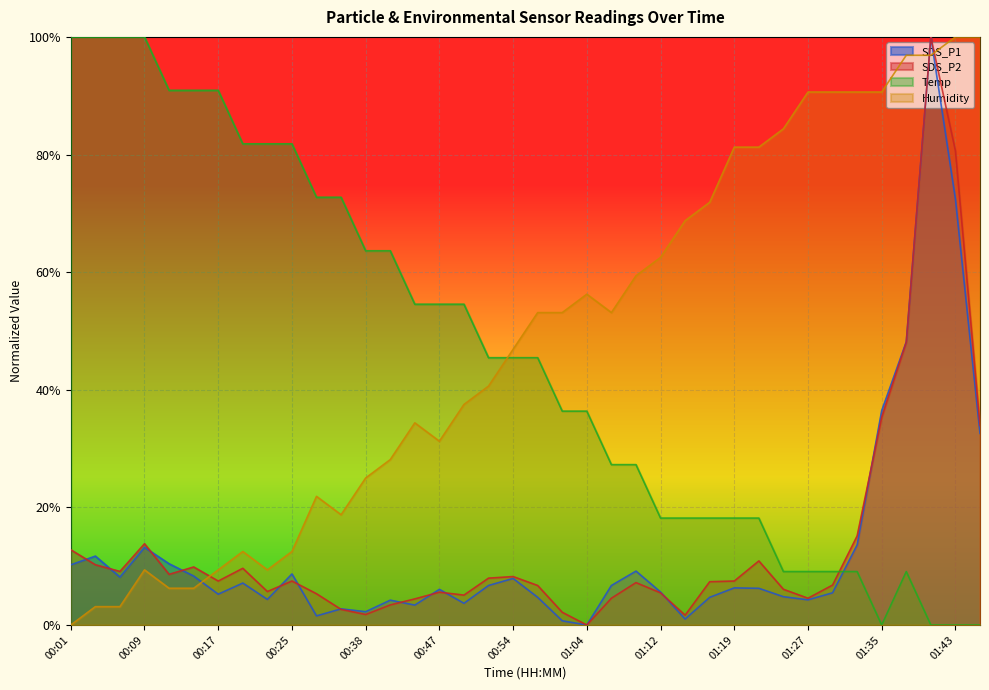

Which series has the largest range (max minus min)?

SDS_P1